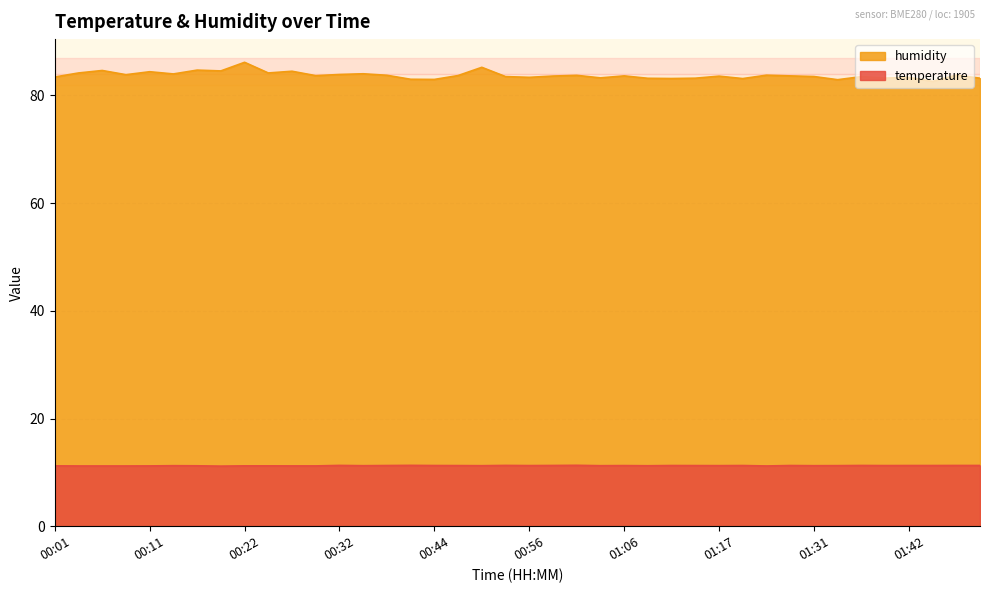

The value of humidity at 00:03 is 84.2. True or false?

True